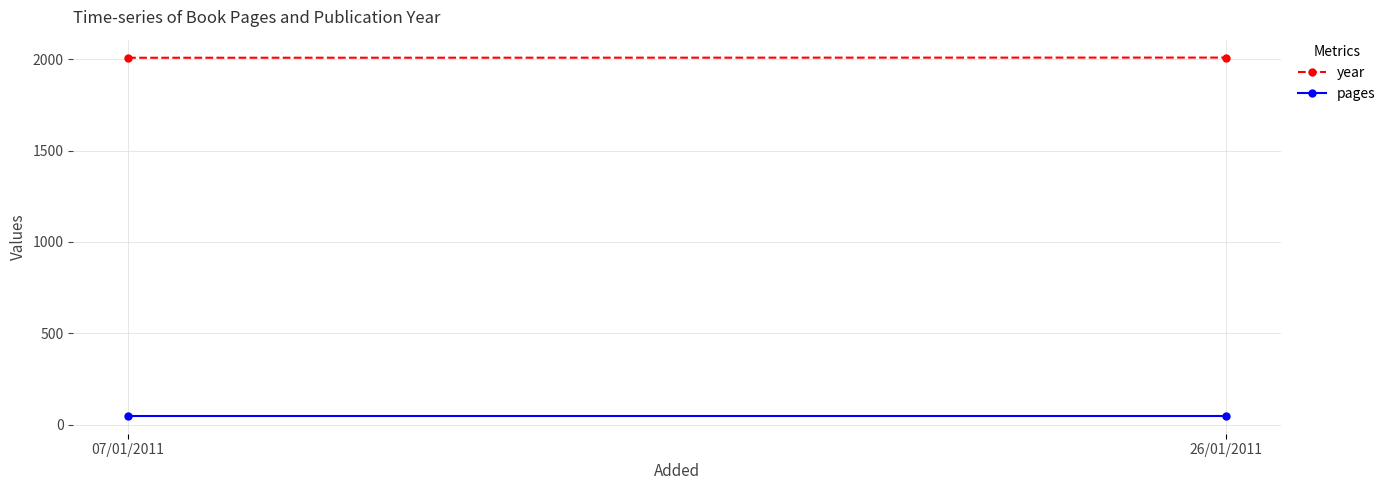

Between 07/01/2011 and 26/01/2011, which series saw the biggest shift?

year